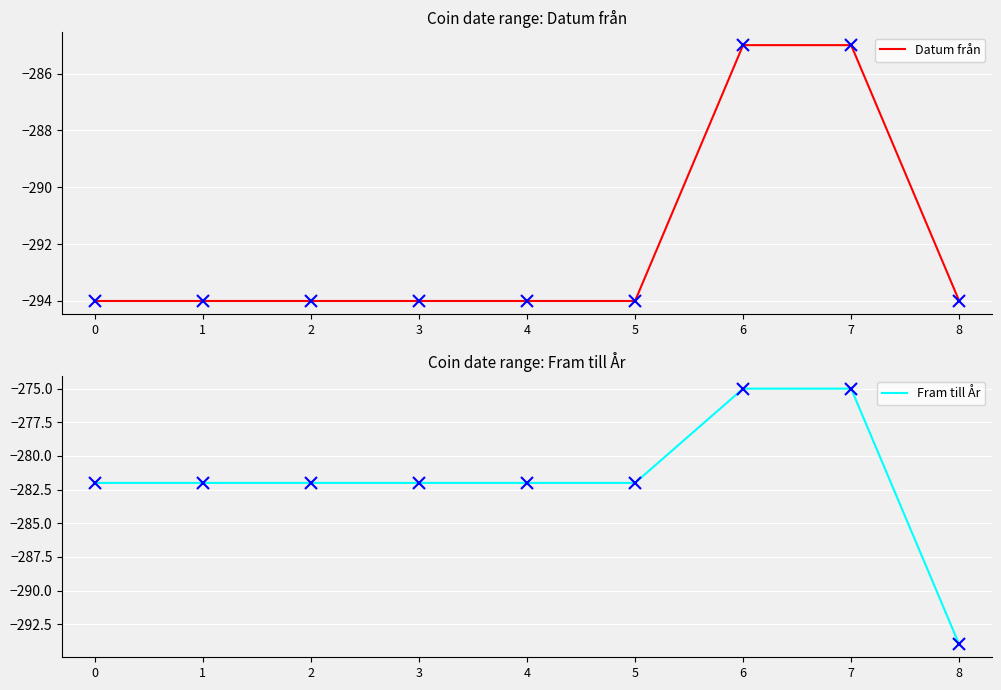

What is the difference between the Fram till År values at 8 and 1?

12